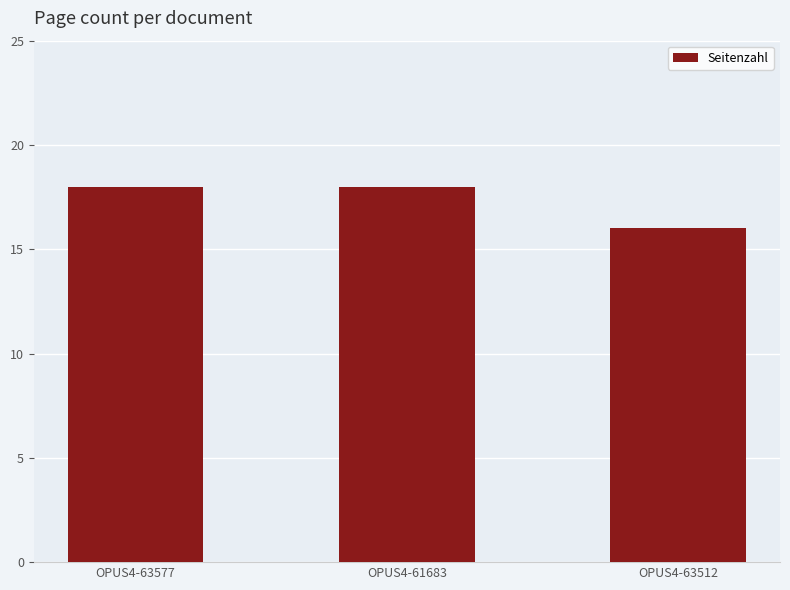

What value does the data have at OPUS4-63512?

16